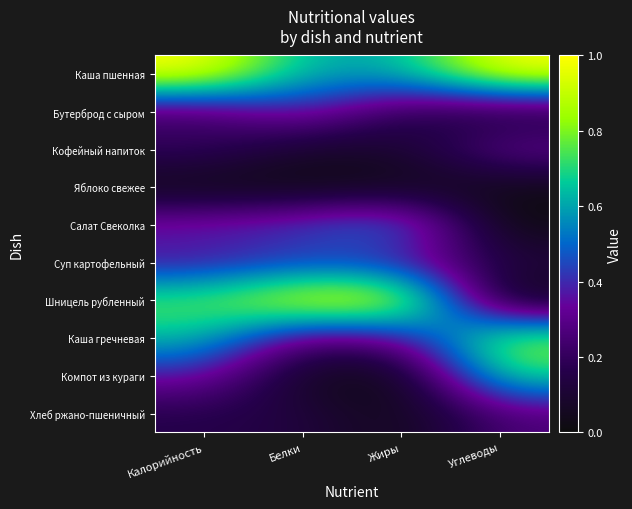

Reading left to right, what are all the values shown in this chart?

Каша пшенная: Калорийность=1.0	Белки=0.6	Жиры=0.6	Углеводы=1.0
Бутерброд с сыром: Калорийность=0.2	Белки=0.4	Жиры=0.2	Углеводы=0.1
Кофейный напиток: Калорийность=0.2	Белки=0.1	Жиры=0.1	Углеводы=0.3
Яблоко свежее: Калорийность=0.0	Белки=0.0	Жиры=0.0	Углеводы=0.0
Салат Свеколка: Калорийность=0.4	Белки=0.5	Жиры=0.6	Углеводы=0.0
Суп картофельный: Калорийность=0.3	Белки=0.4	Жиры=0.4	Углеводы=0.1
Шницель рубленный: Калорийность=0.8	Белки=1.0	Жиры=1.0	Углеводы=0.0
Каша гречневая: Калорийность=0.7	Белки=0.2	Жиры=0.3	Углеводы=0.8
Компот из кураги: Калорийность=0.4	Белки=0.0	Жиры=0.0	Углеводы=0.7
Хлеб ржано-пшеничный: Калорийность=0.2	Белки=0.1	Жиры=0.0	Углеводы=0.3